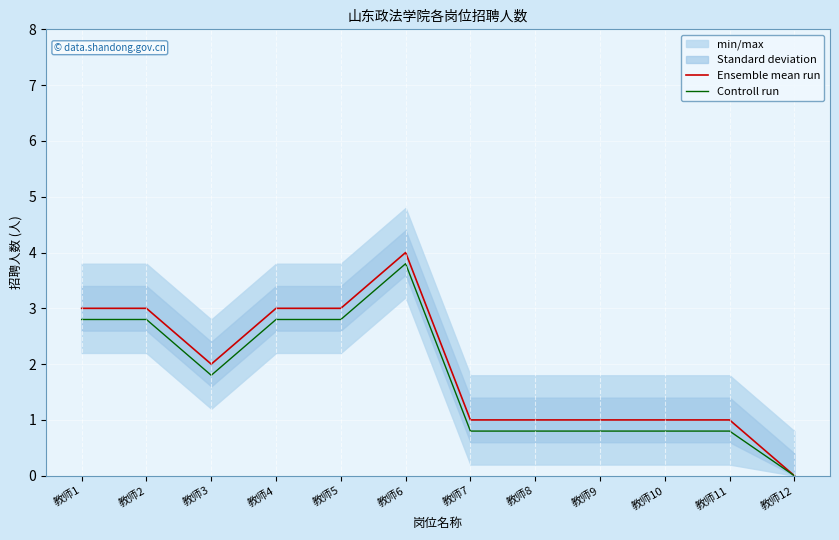

Where does the Ensemble mean run series first go above 2?

教师1